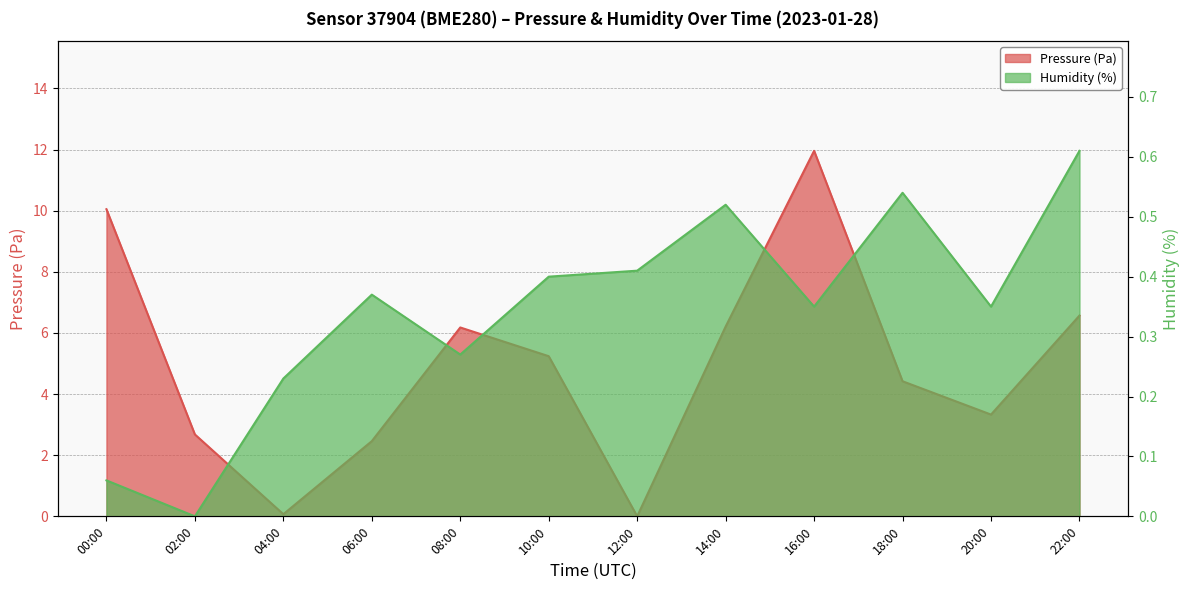

Which series has the largest total across all categories?

Pressure (Pa)